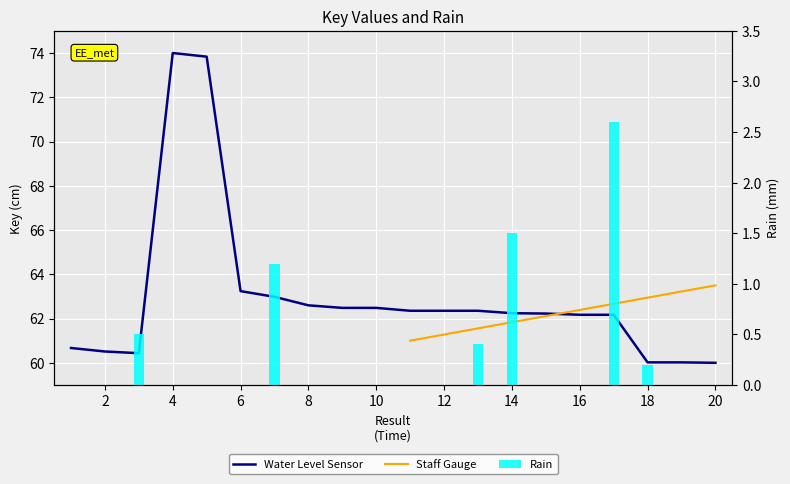

List the labels in order of value, smallest first.

20, 19, 18, 3, 2, 1, 17, 16, 15, 14, 12, 11, 13, 10, 9, 8, 7, 6, 5, 4